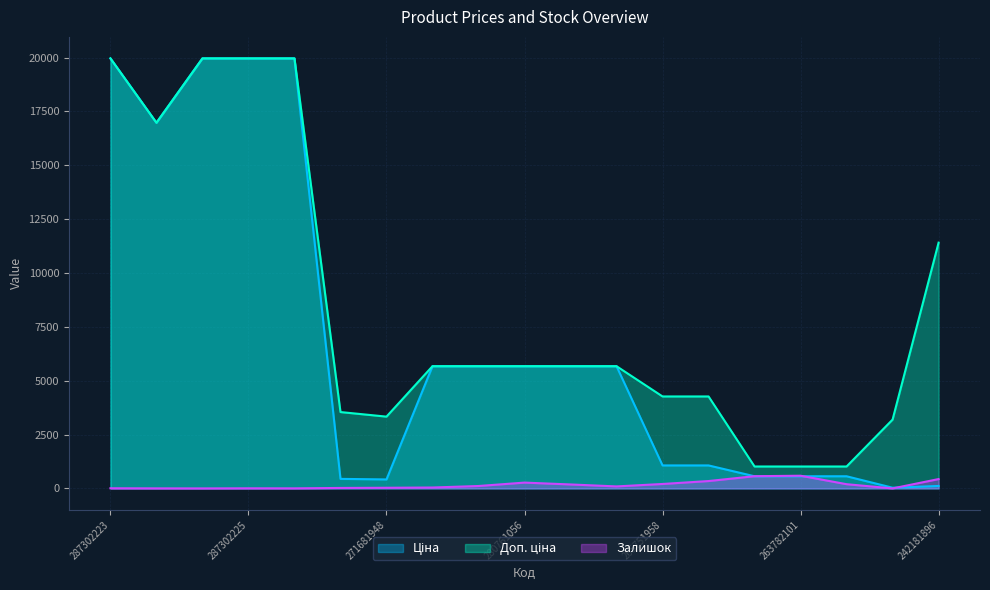

Which has a higher value, 280762039 or 242181896?

280762039